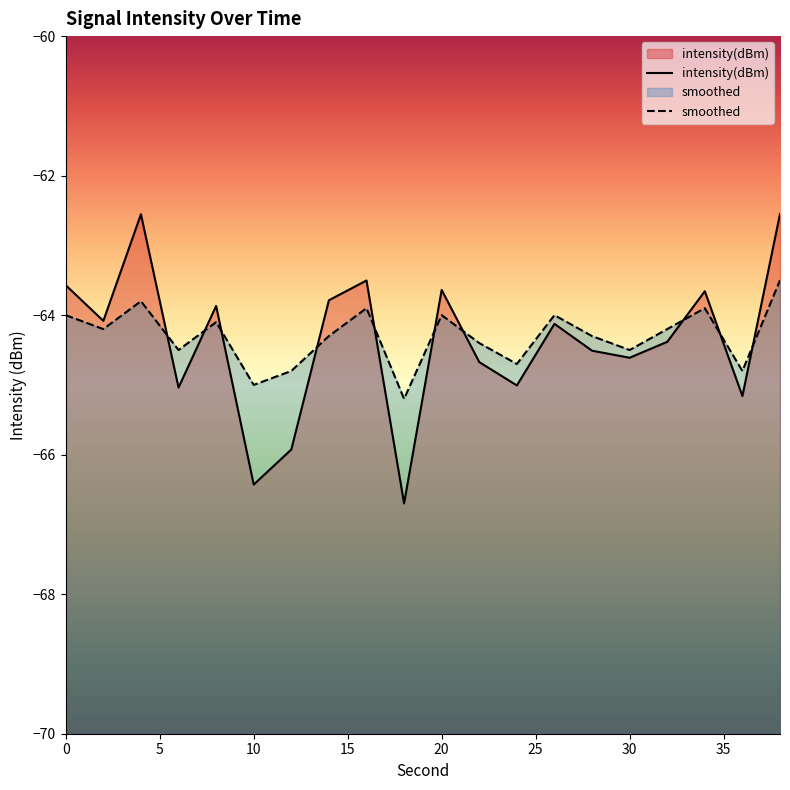

Reading left to right, transcribe all the data shown in this chart.

intensity(dBm): -63.6	-64.1	-62.6	-65.0	-63.9	-66.4	-65.9	-63.8	-63.5	-66.7	-63.6	-64.7	-65.0	-64.1	-64.5	-64.6	-64.4	-63.7	-65.2	-62.6
smoothed: -64.0	-64.2	-63.8	-64.5	-64.1	-65.0	-64.8	-64.3	-63.9	-65.2	-64.0	-64.4	-64.7	-64.0	-64.3	-64.5	-64.2	-63.9	-64.8	-63.5